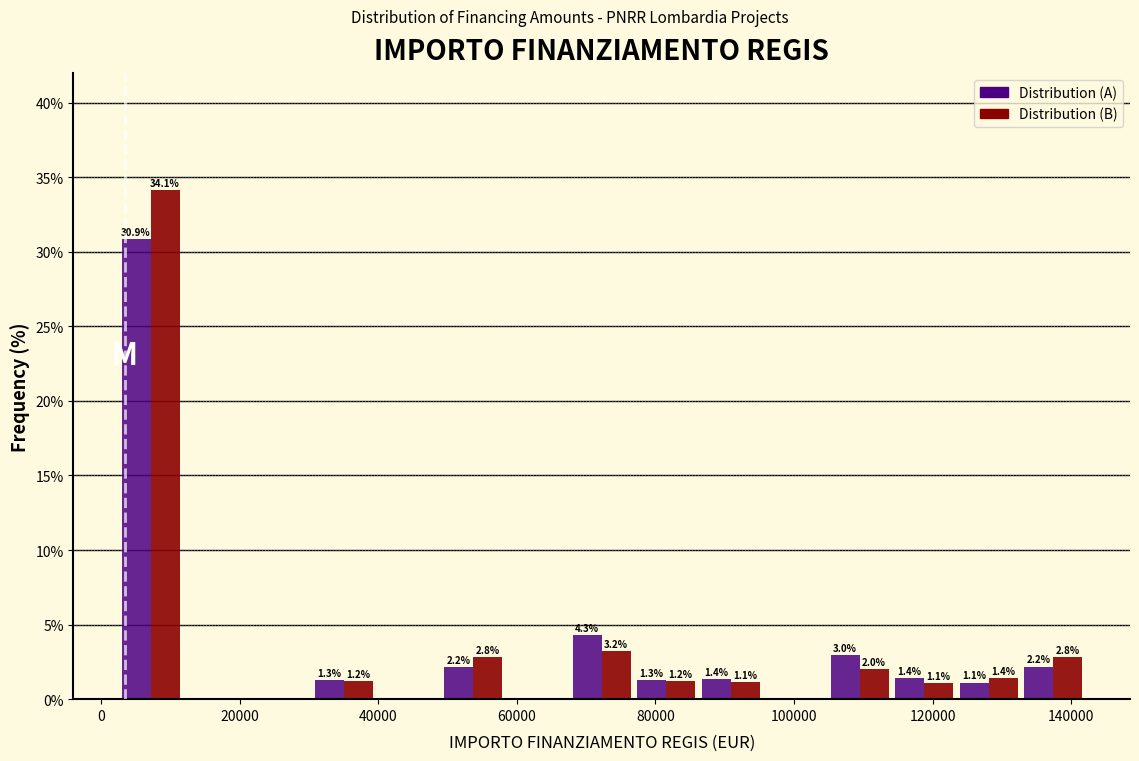

In the Distribution (B) series, which range on the x-axis has the tallest bar?

2000 to 12000